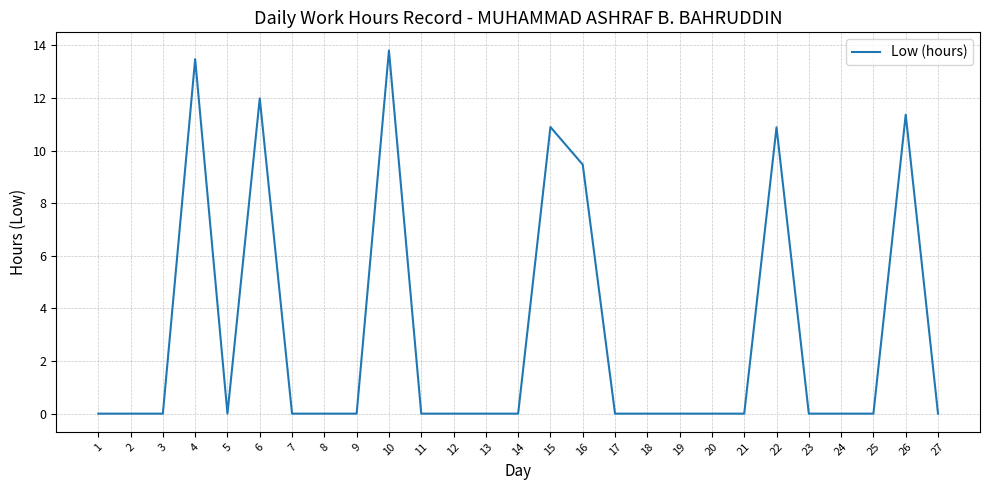

What is the change in value from 1 to 6?

+12.0